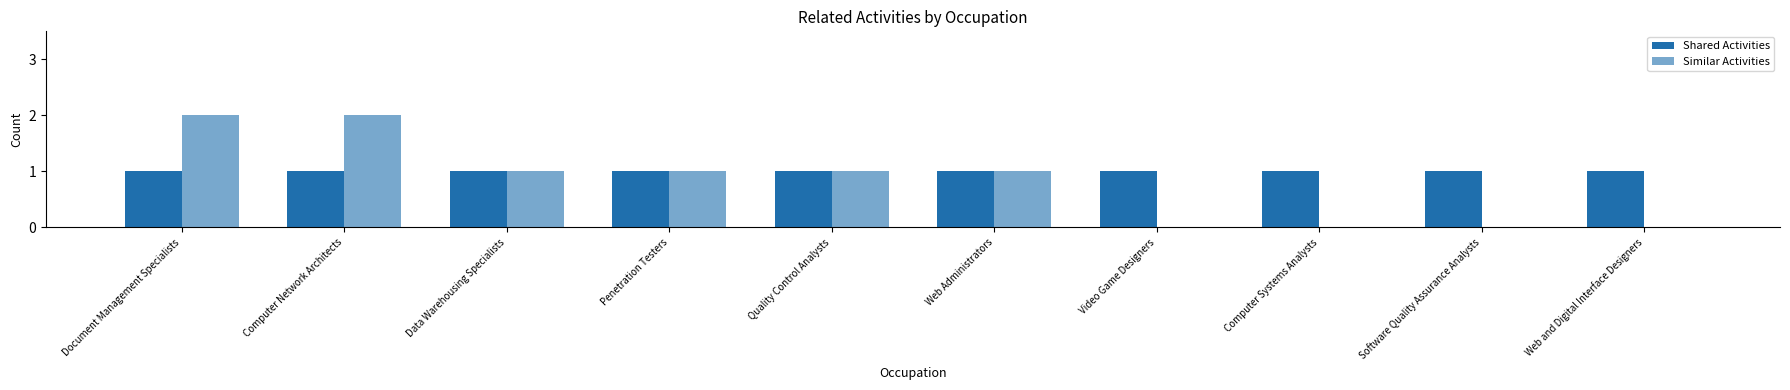

Which has a higher value, Web Administrators or Video Game Designers?

Web Administrators